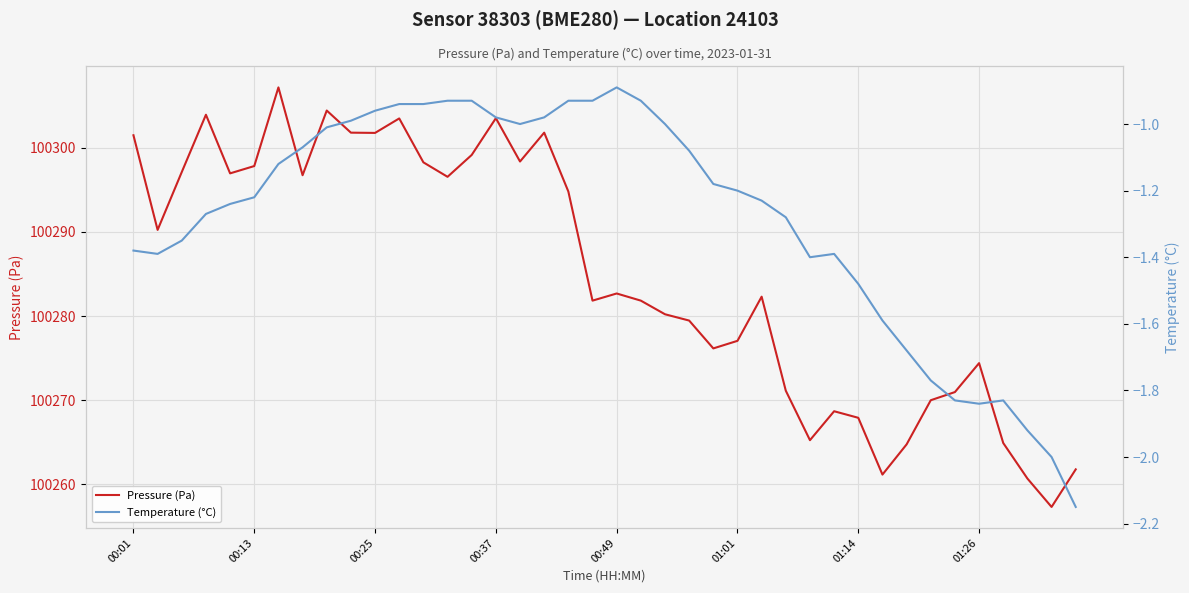

List the series in order of their peak value, highest first.

Pressure (Pa), Temperature (°C)